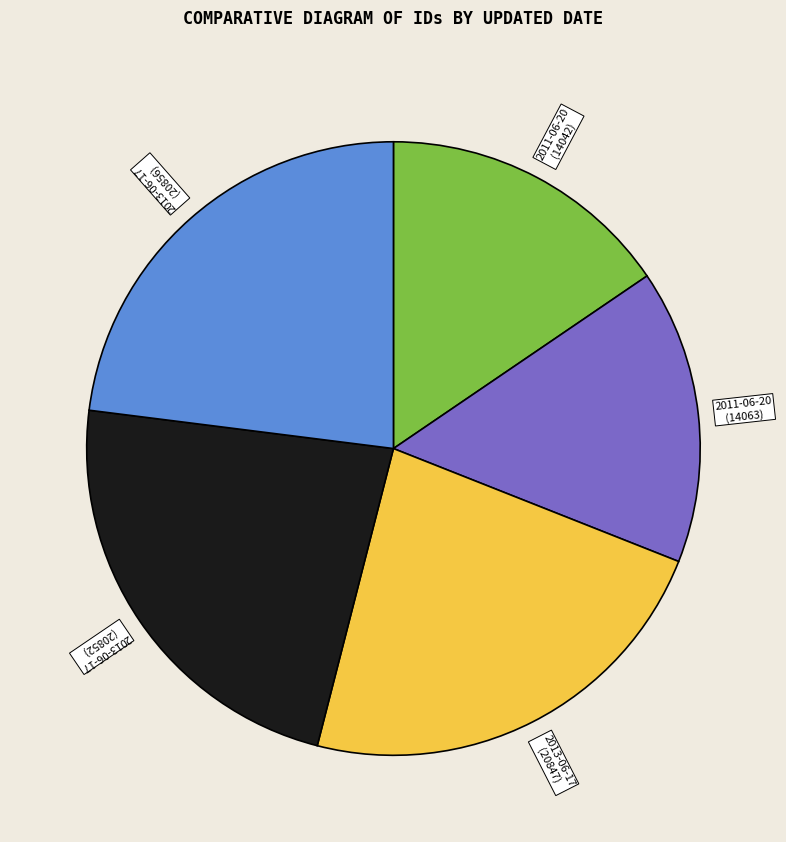

Which has a higher value, 2011-06-20 (14042) or 2013-06-17 (20856)?

2013-06-17 (20856)